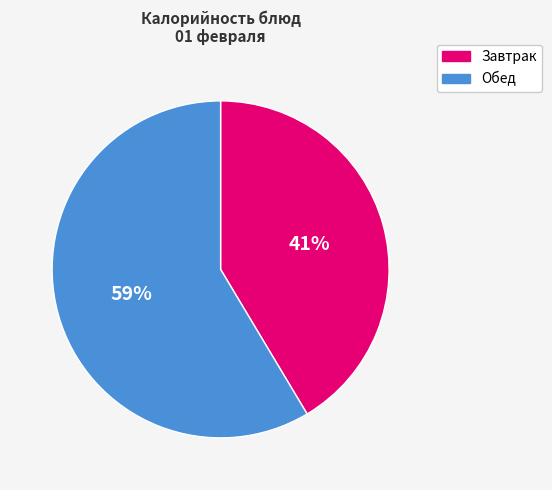

How many segments does this pie chart have?

2